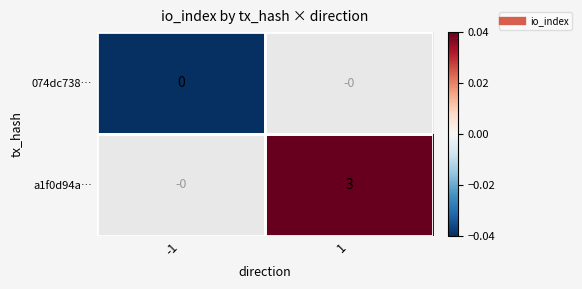

Rank the categories by a1f0d94a… value from highest to lowest.

-1, 1